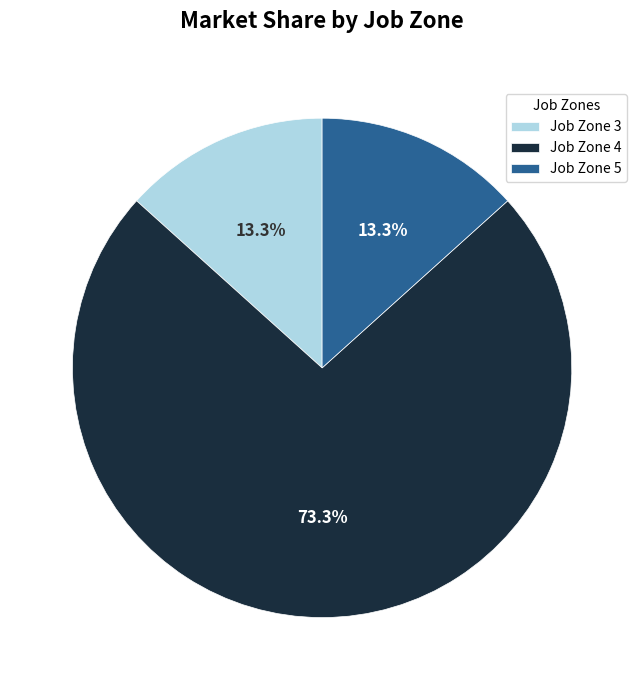

What is the ratio of the value at Job Zone 5 to the value at Job Zone 3?

1.0